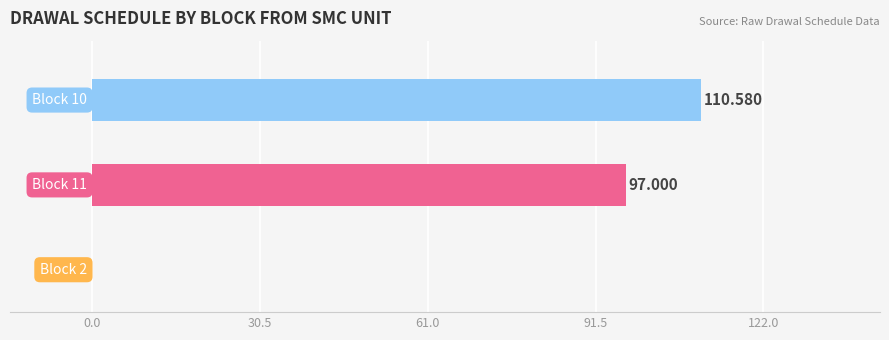

Count the number of data series in this chart.

2